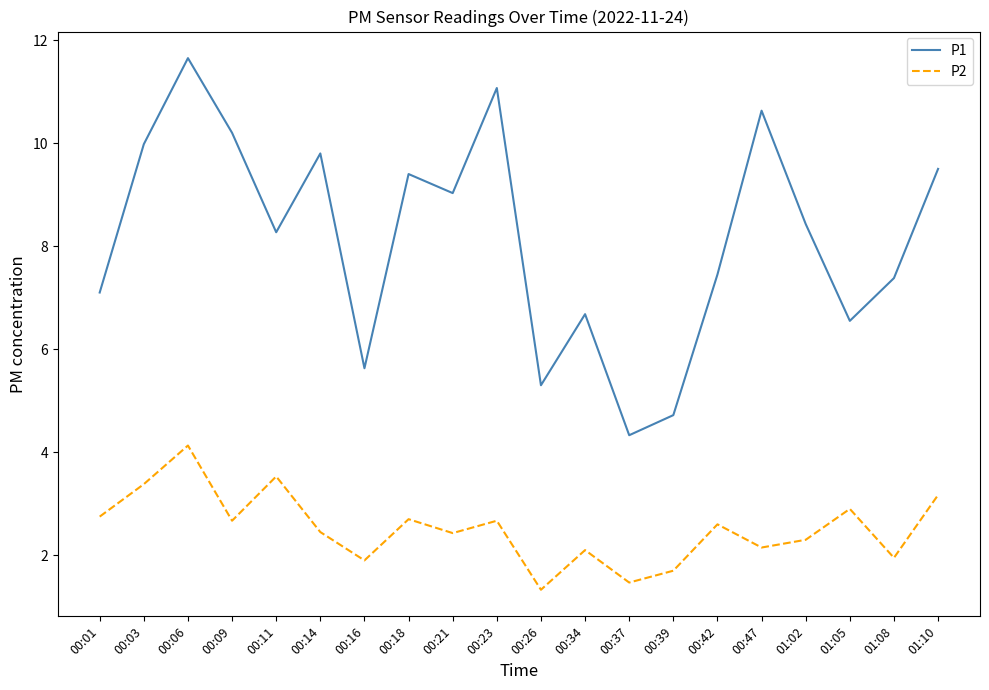

What position from the left is 00:01?

1